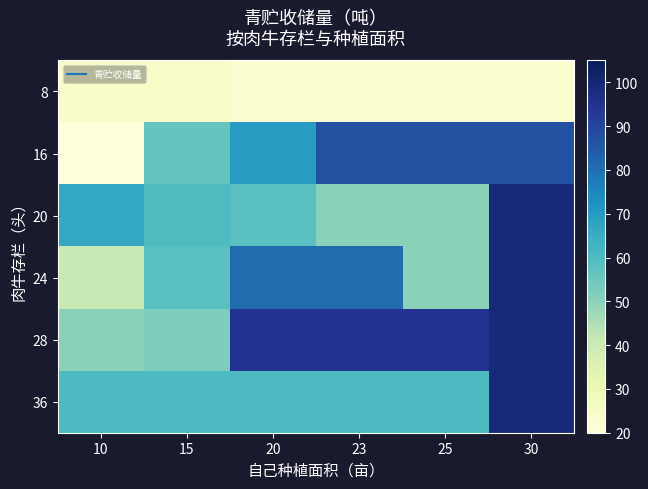

Reading left to right, extract all data points from this chart.

8: 10=24.0	15=24.0	20=22.2	23=22.2	25=22.2	30=22.2
16: 10=20.0	15=56.0	20=70.0	23=87.0	25=87.0	30=87.0
20: 10=66.3	15=60.0	20=58.5	23=50.0	25=50.0	30=98.8
24: 10=41.0	15=58.5	20=80.5	23=80.5	25=50.0	30=98.8
28: 10=50.0	15=52.0	20=95.0	23=95.0	25=95.0	30=98.8
36: 10=60.5	15=60.5	20=60.5	23=60.5	25=60.5	30=98.8